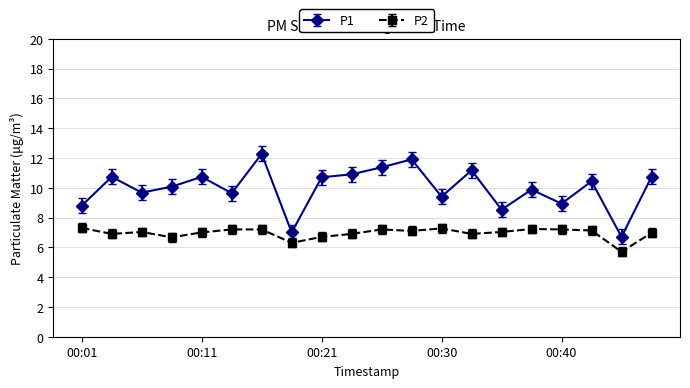

True or false: P2 has more than 2 points higher than both neighbors.

True